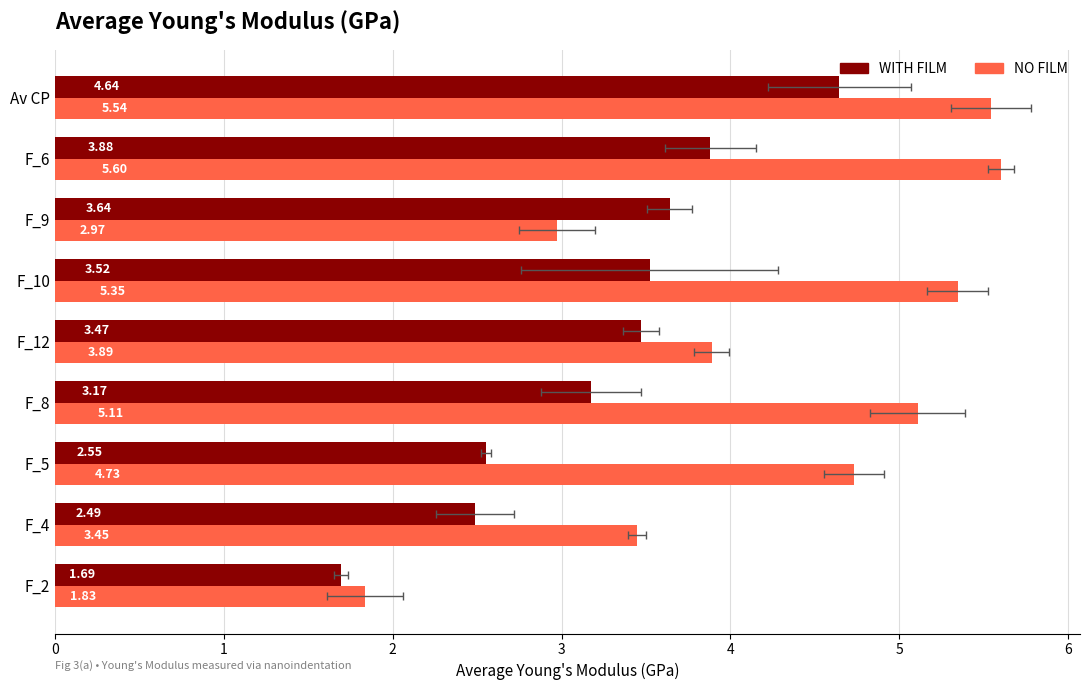

Count the number of categories in the chart.

9